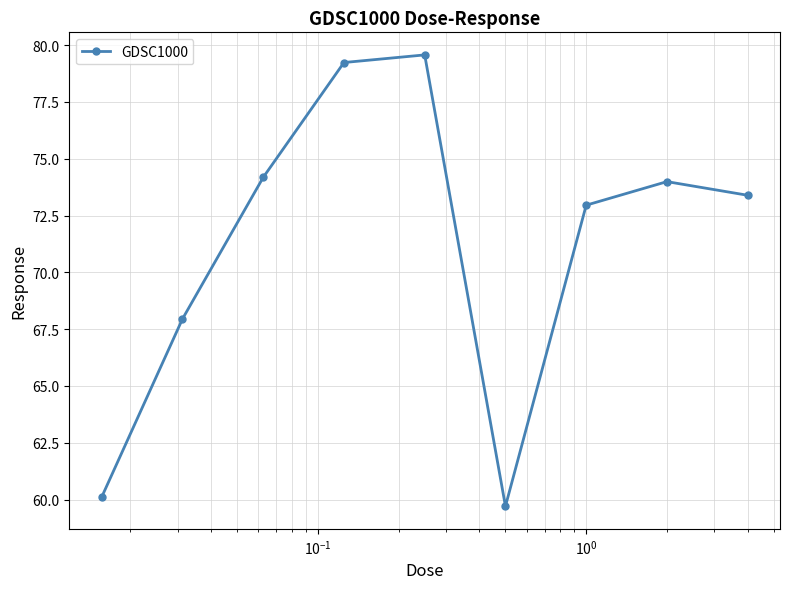

What is the sum of all values?

641.1